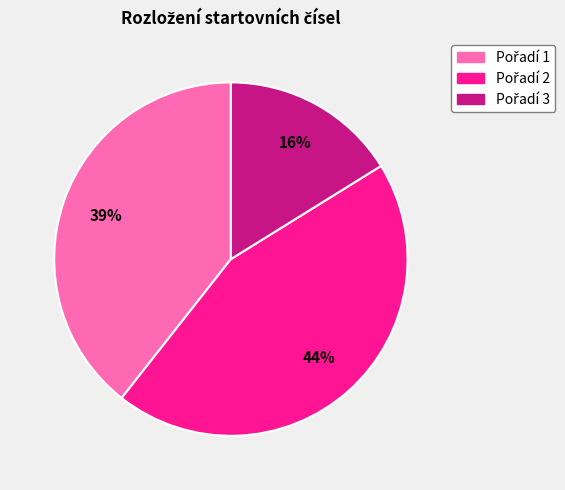

Is there a majority slice in this chart?

No